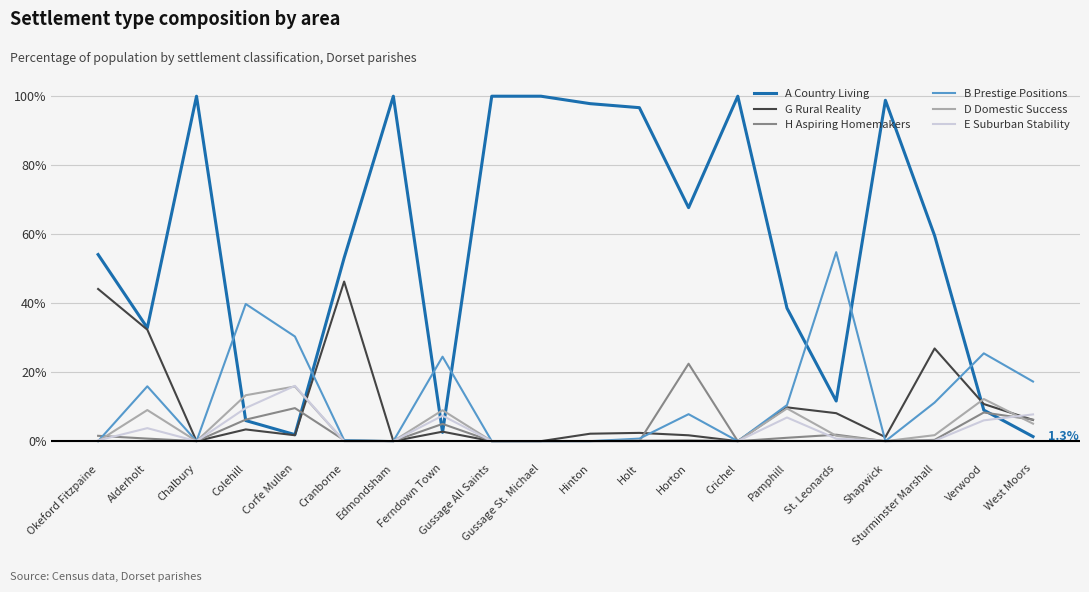

In G Rural Reality, how many points are higher than both neighbors (excluding endpoints)?

6